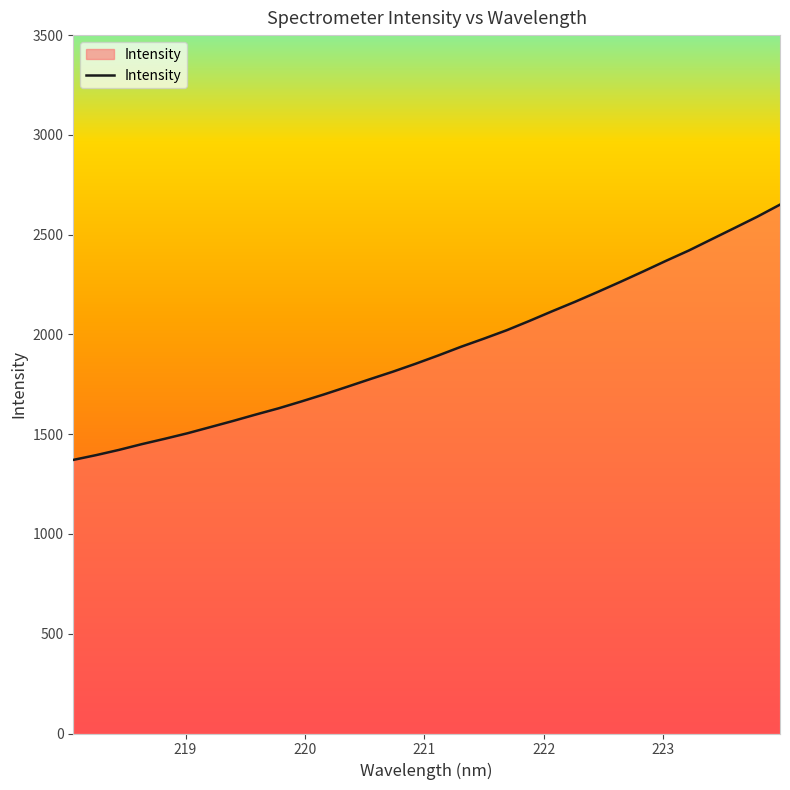

What is the difference between the maximum and minimum values?

1279.3